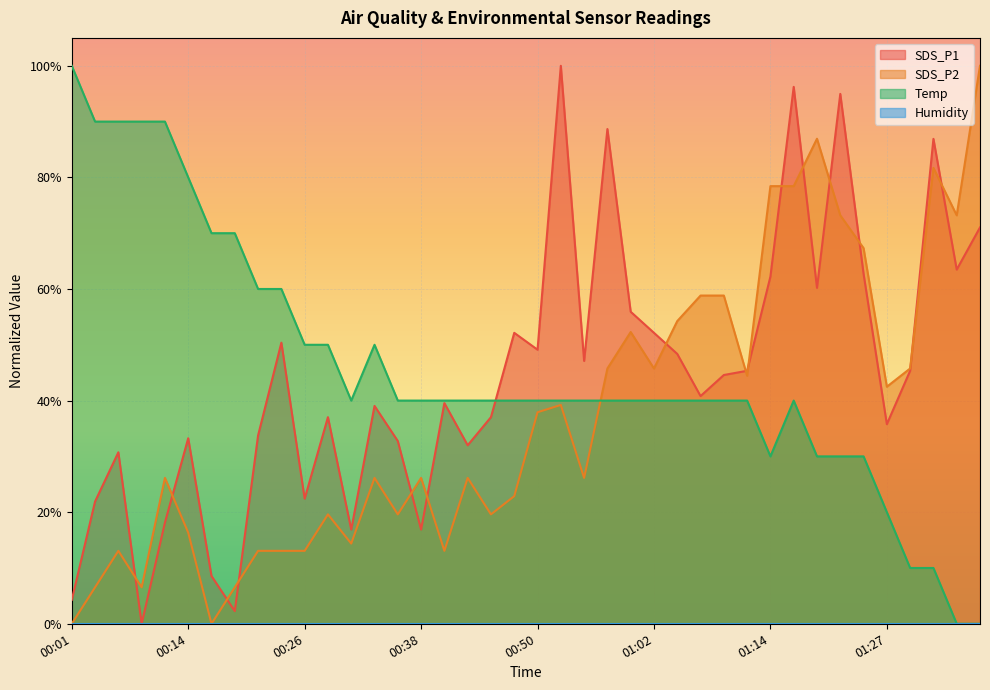

At which category is the sum across all series the highest?

01:17